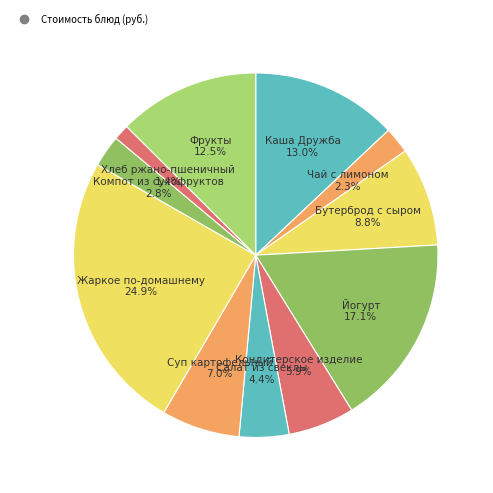

Which slice is the smallest?

Хлеб ржано-пшеничный